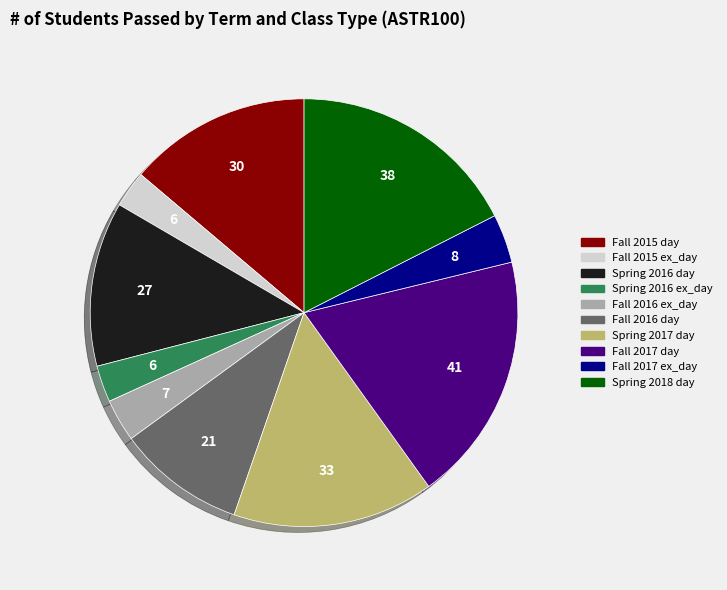

Between Fall 2016 day and Fall 2017 day, which is larger?

Fall 2017 day